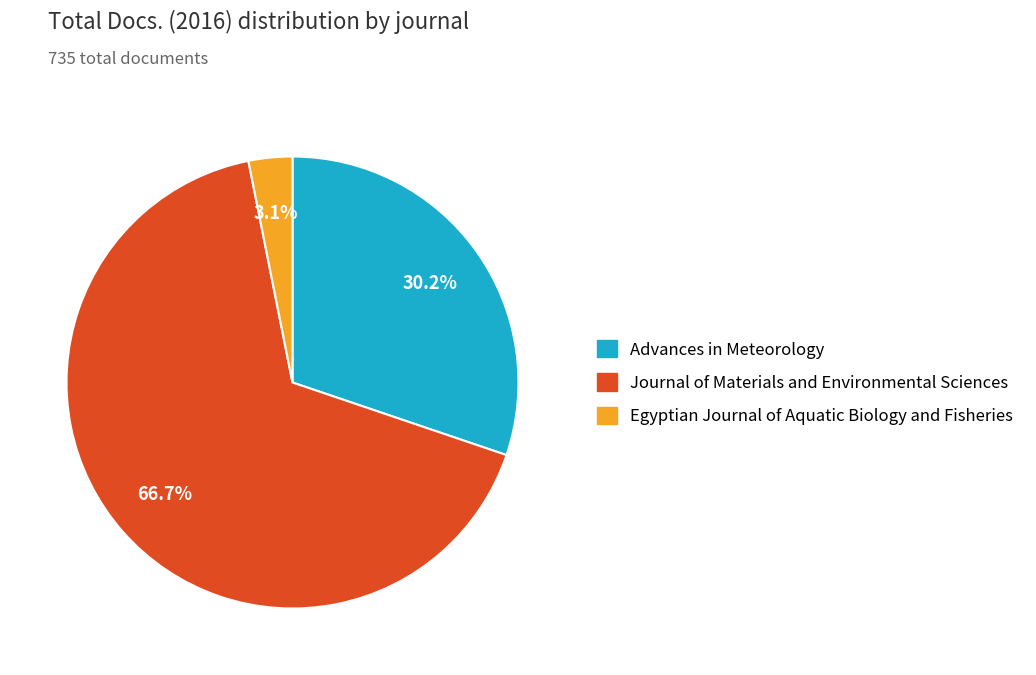

To the nearest percent, what portion does Advances in Meteorology represent?

30%